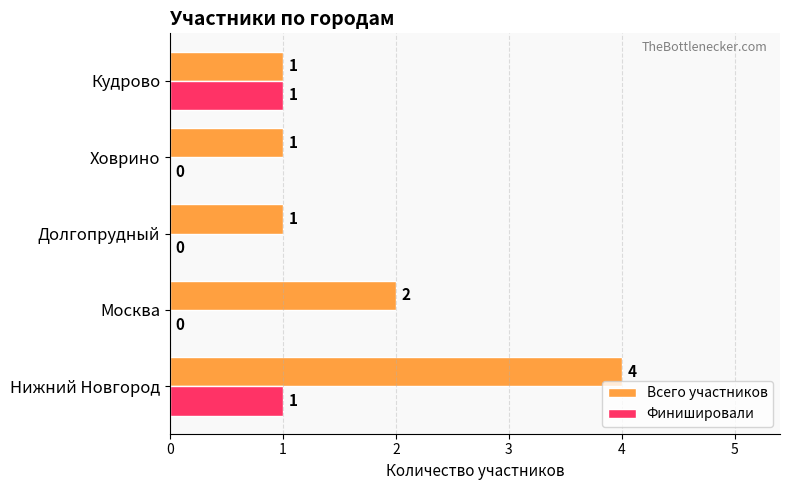

Which label corresponds to the largest value in the chart?

Нижний Новгород